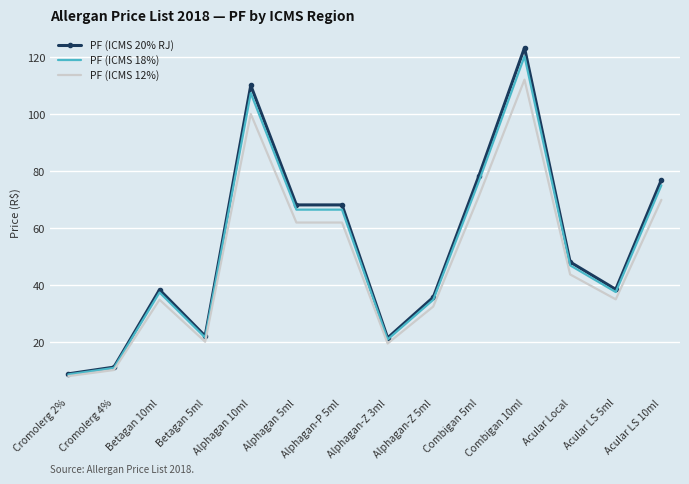

What is the maximum value shown in the chart?

123.4